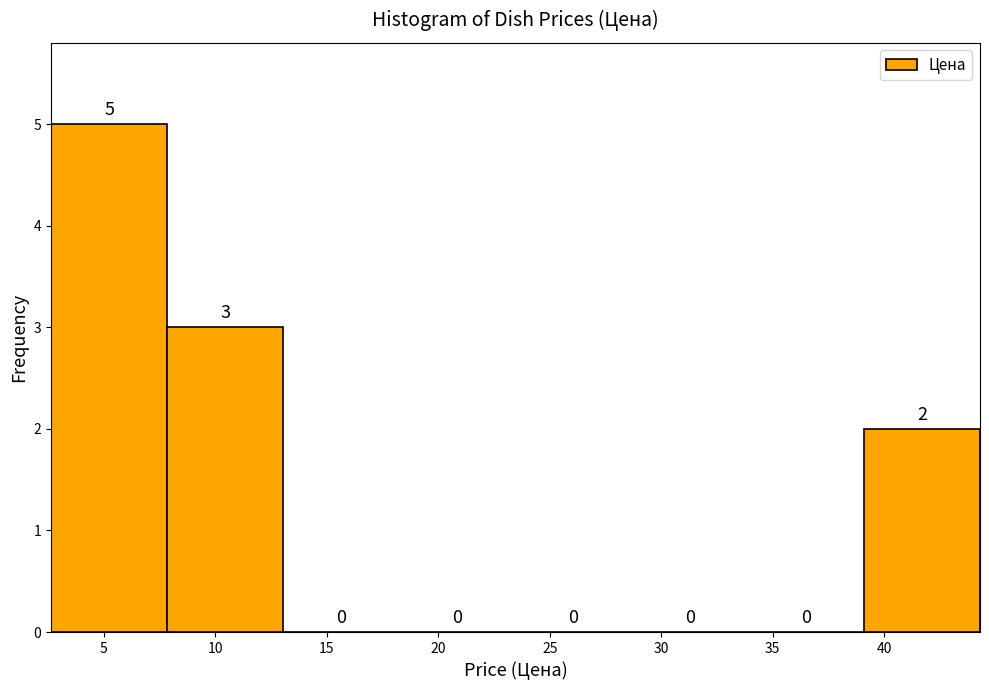

Reading left to right, list every bar in this chart as the range it spans on the x-axis followed by its height. The bar edges are not printed on the chart, so give them approximately, as read against the axis.

2.5 to 8.0: 5
8.0 to 13.0: 3
13.0 to 18.5: 0
18.5 to 23.5: 0
23.5 to 28.5: 0
28.5 to 34.0: 0
34.0 to 39.0: 0
39.0 to 44.5: 2